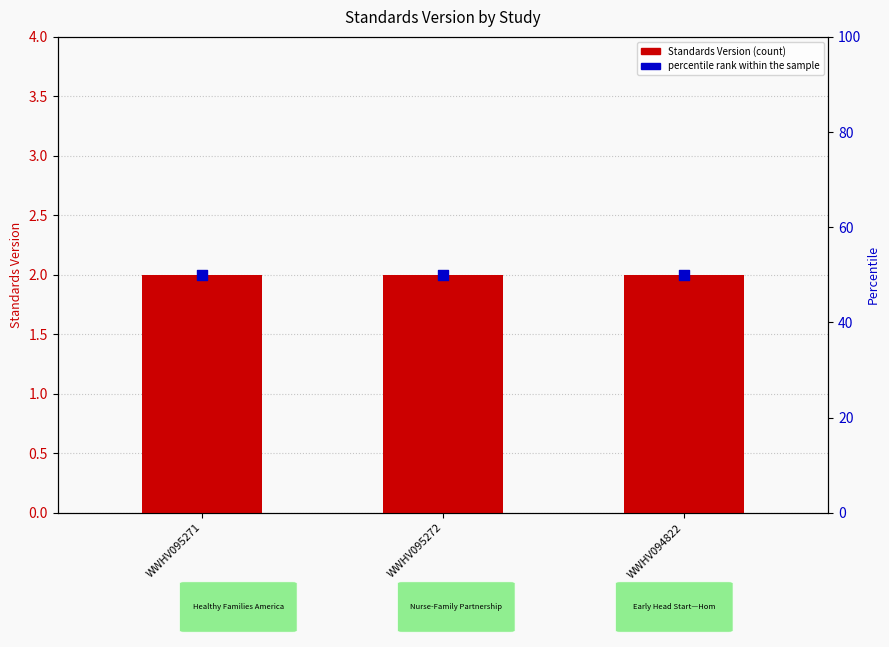

Which series contains the highest Y value?

percentile rank within the sample